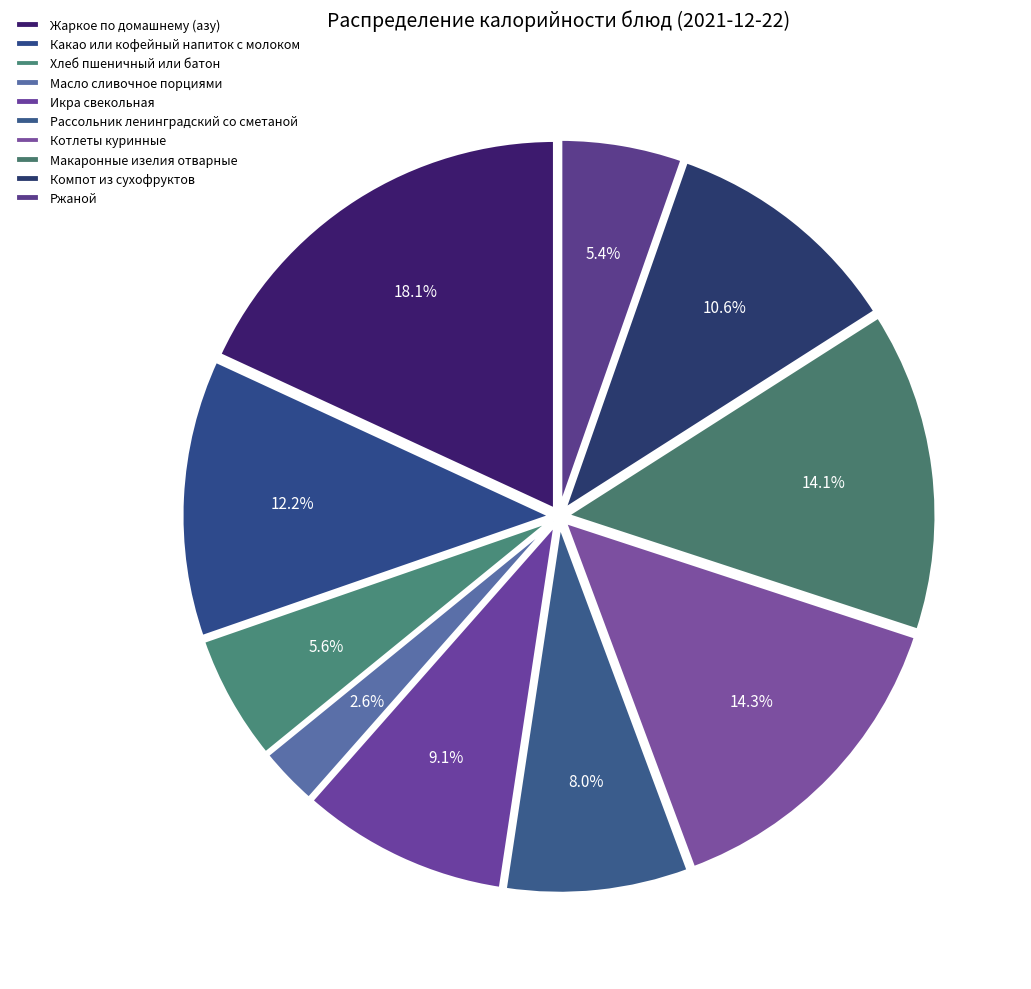

To the nearest percent, what is the difference between the largest and smallest slice percentages?

15%